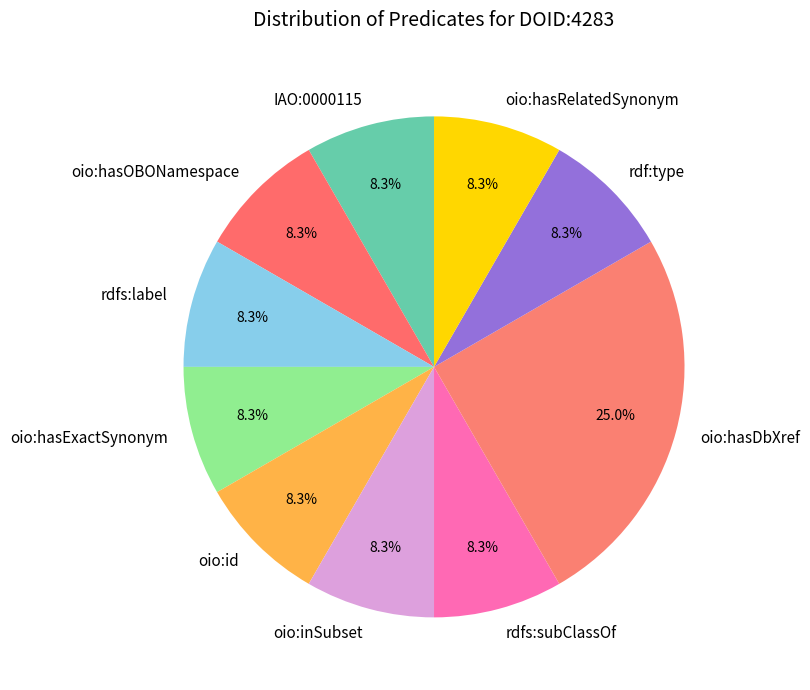

How many segments does this pie chart have?

10